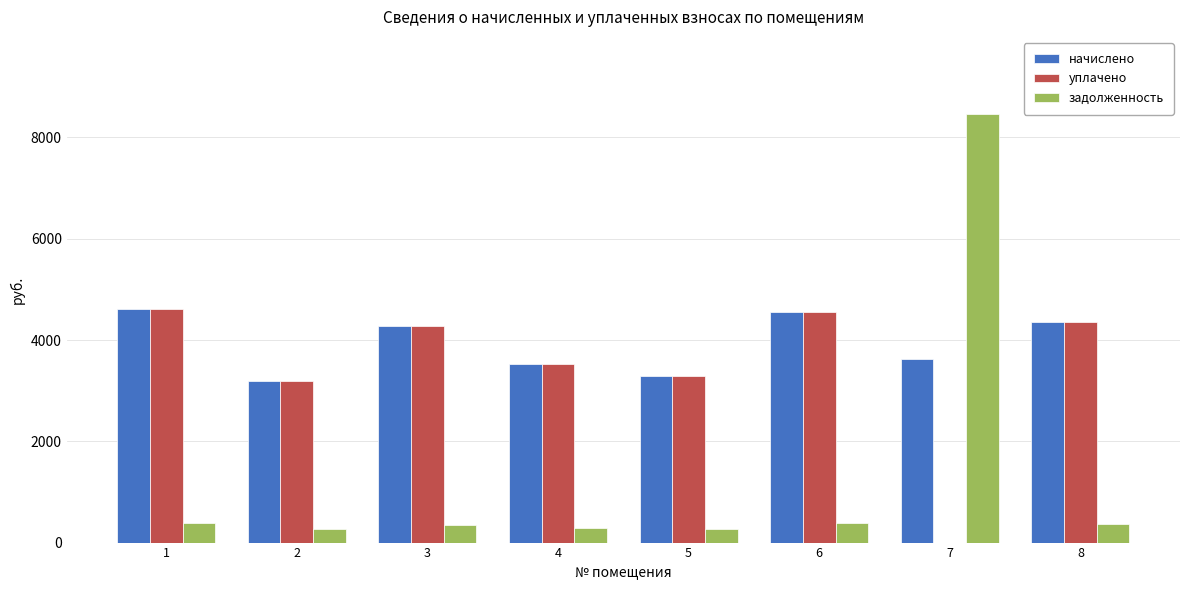

How many groups of bars are there?

8